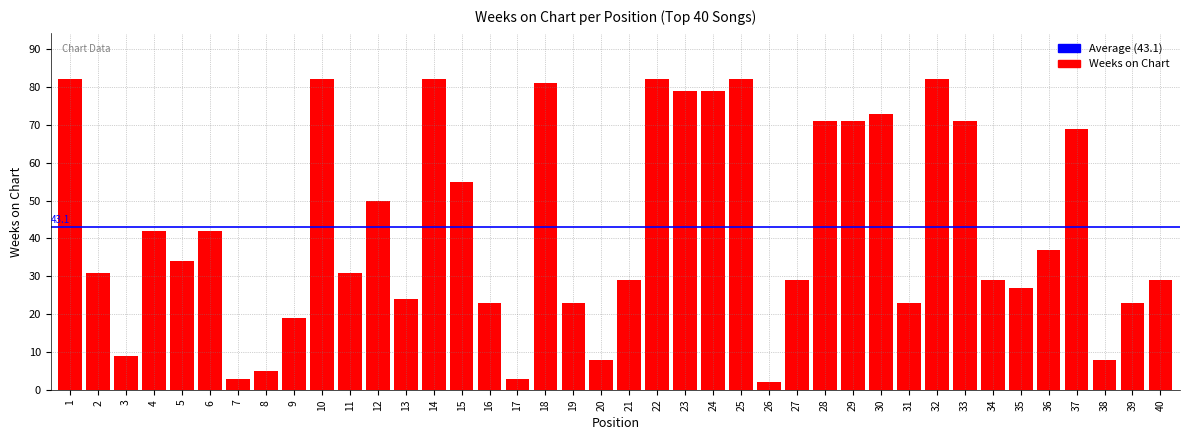

What is the value of the 22nd bar from the left?

82